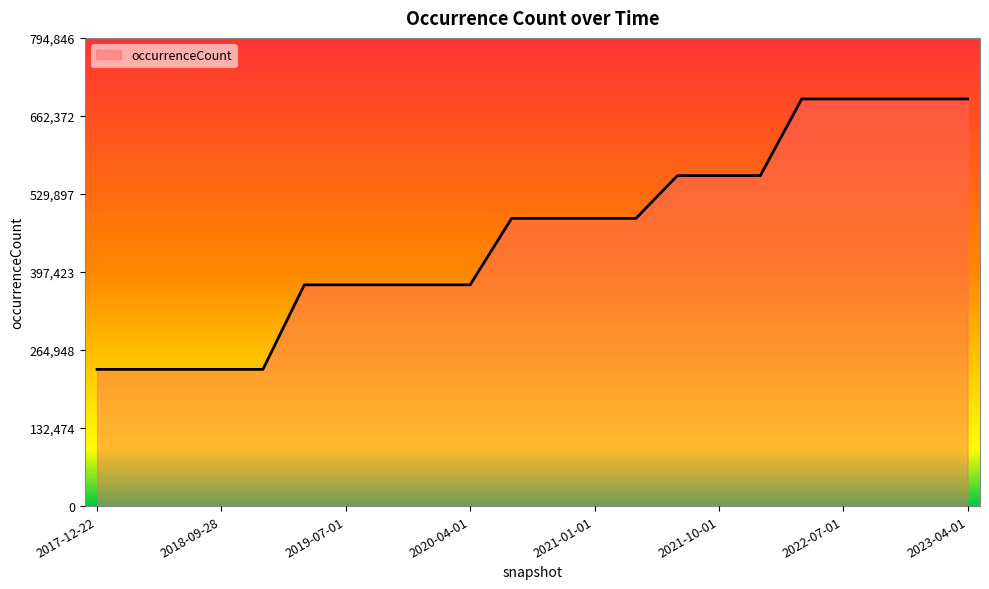

What is the greatest value displayed?

691171